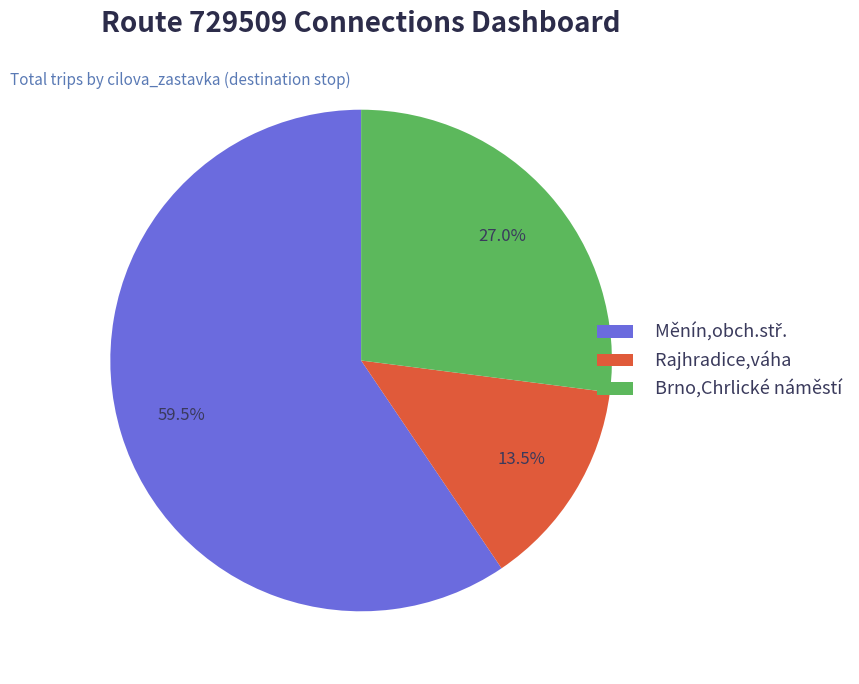

Which slice is the smallest?

Rajhradice,váha